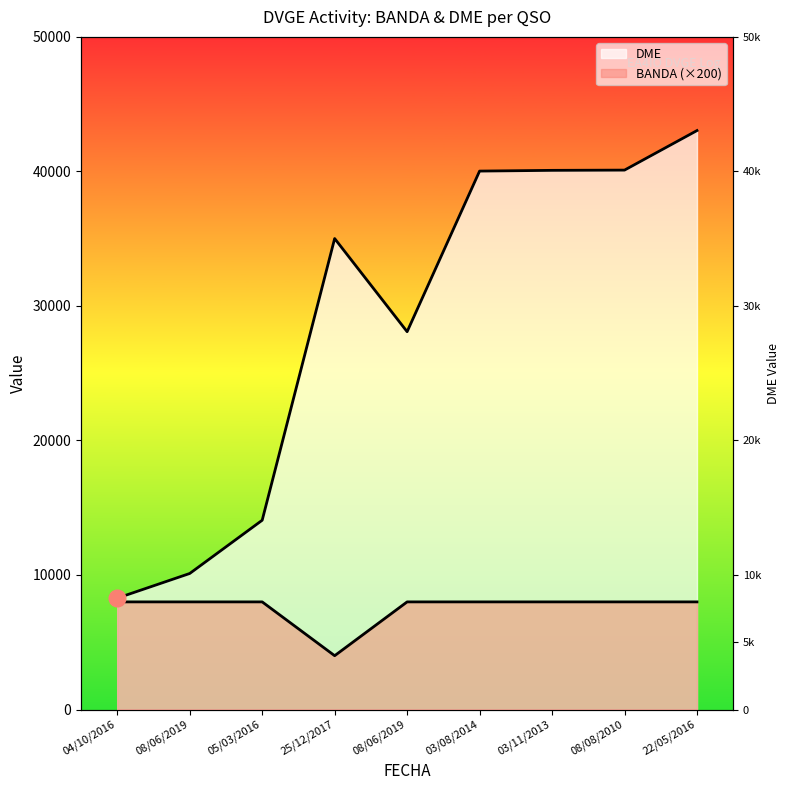

Is it true that BANDA equals 2987 at 08/08/2010?

False